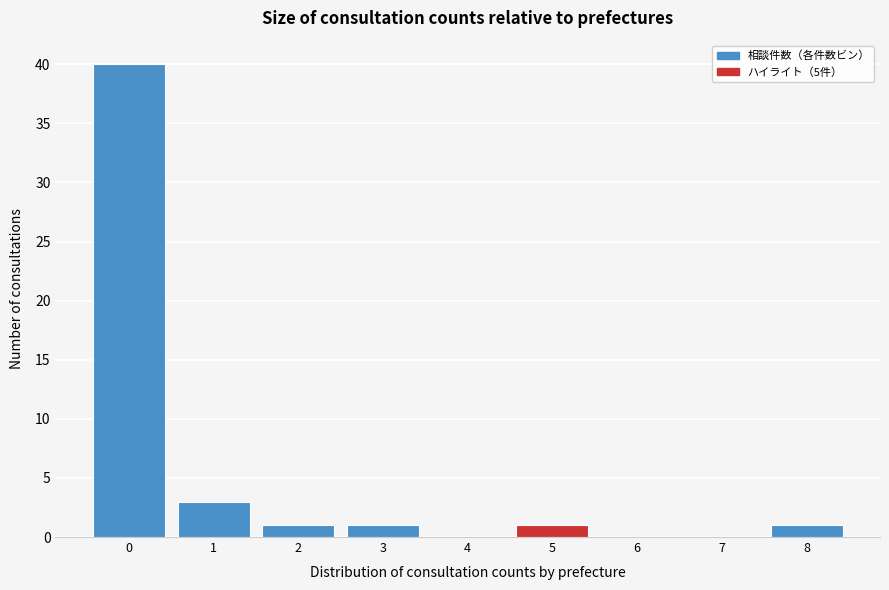

Reading left to right, extract all data points from this chart.

0=40	1=3	2=1	3=1	4=0	5=1	6=0	7=0	8=1